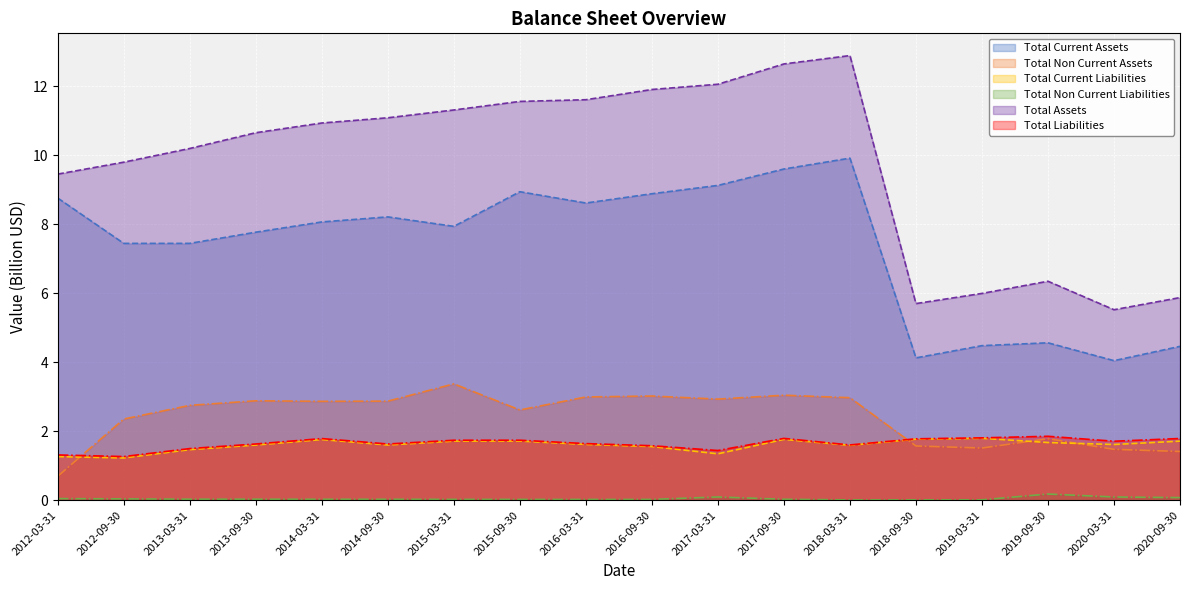

What is the difference between the Total Current Assets values at 2018-09-30 and 2013-09-30?

3.6